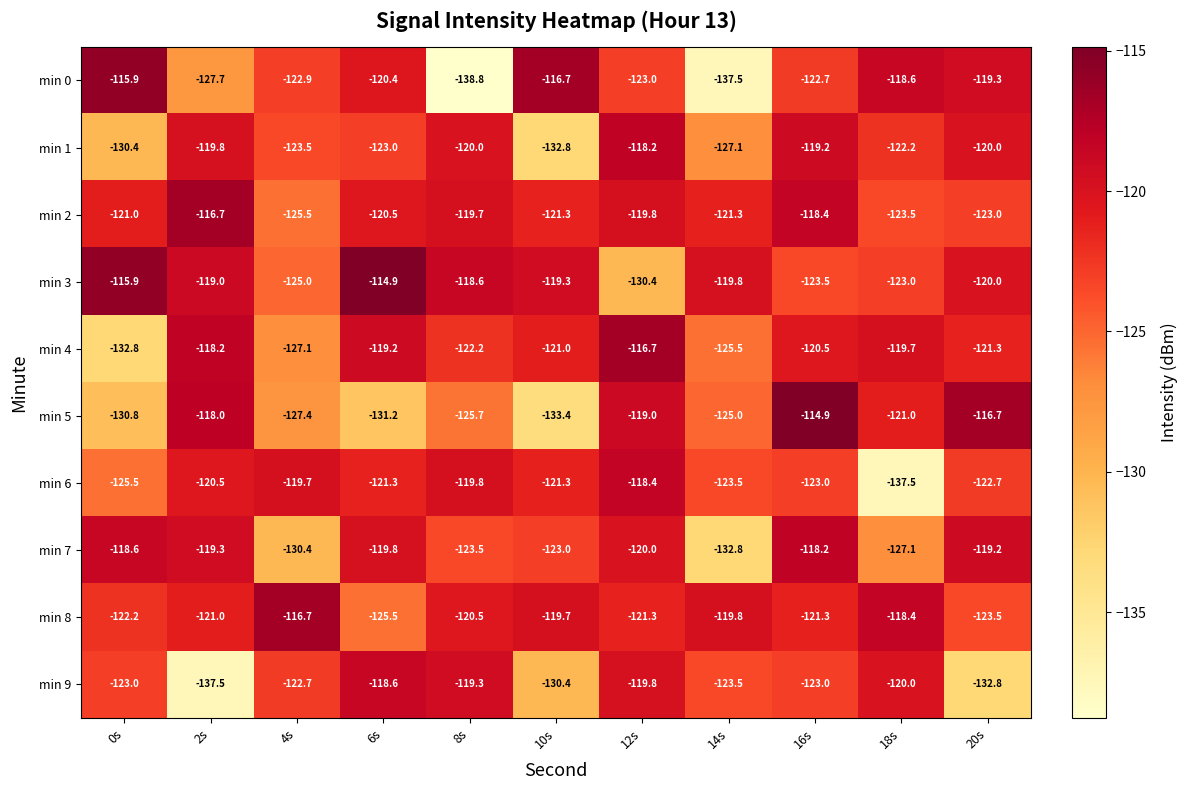

Which series has the largest total across all categories?

min 3